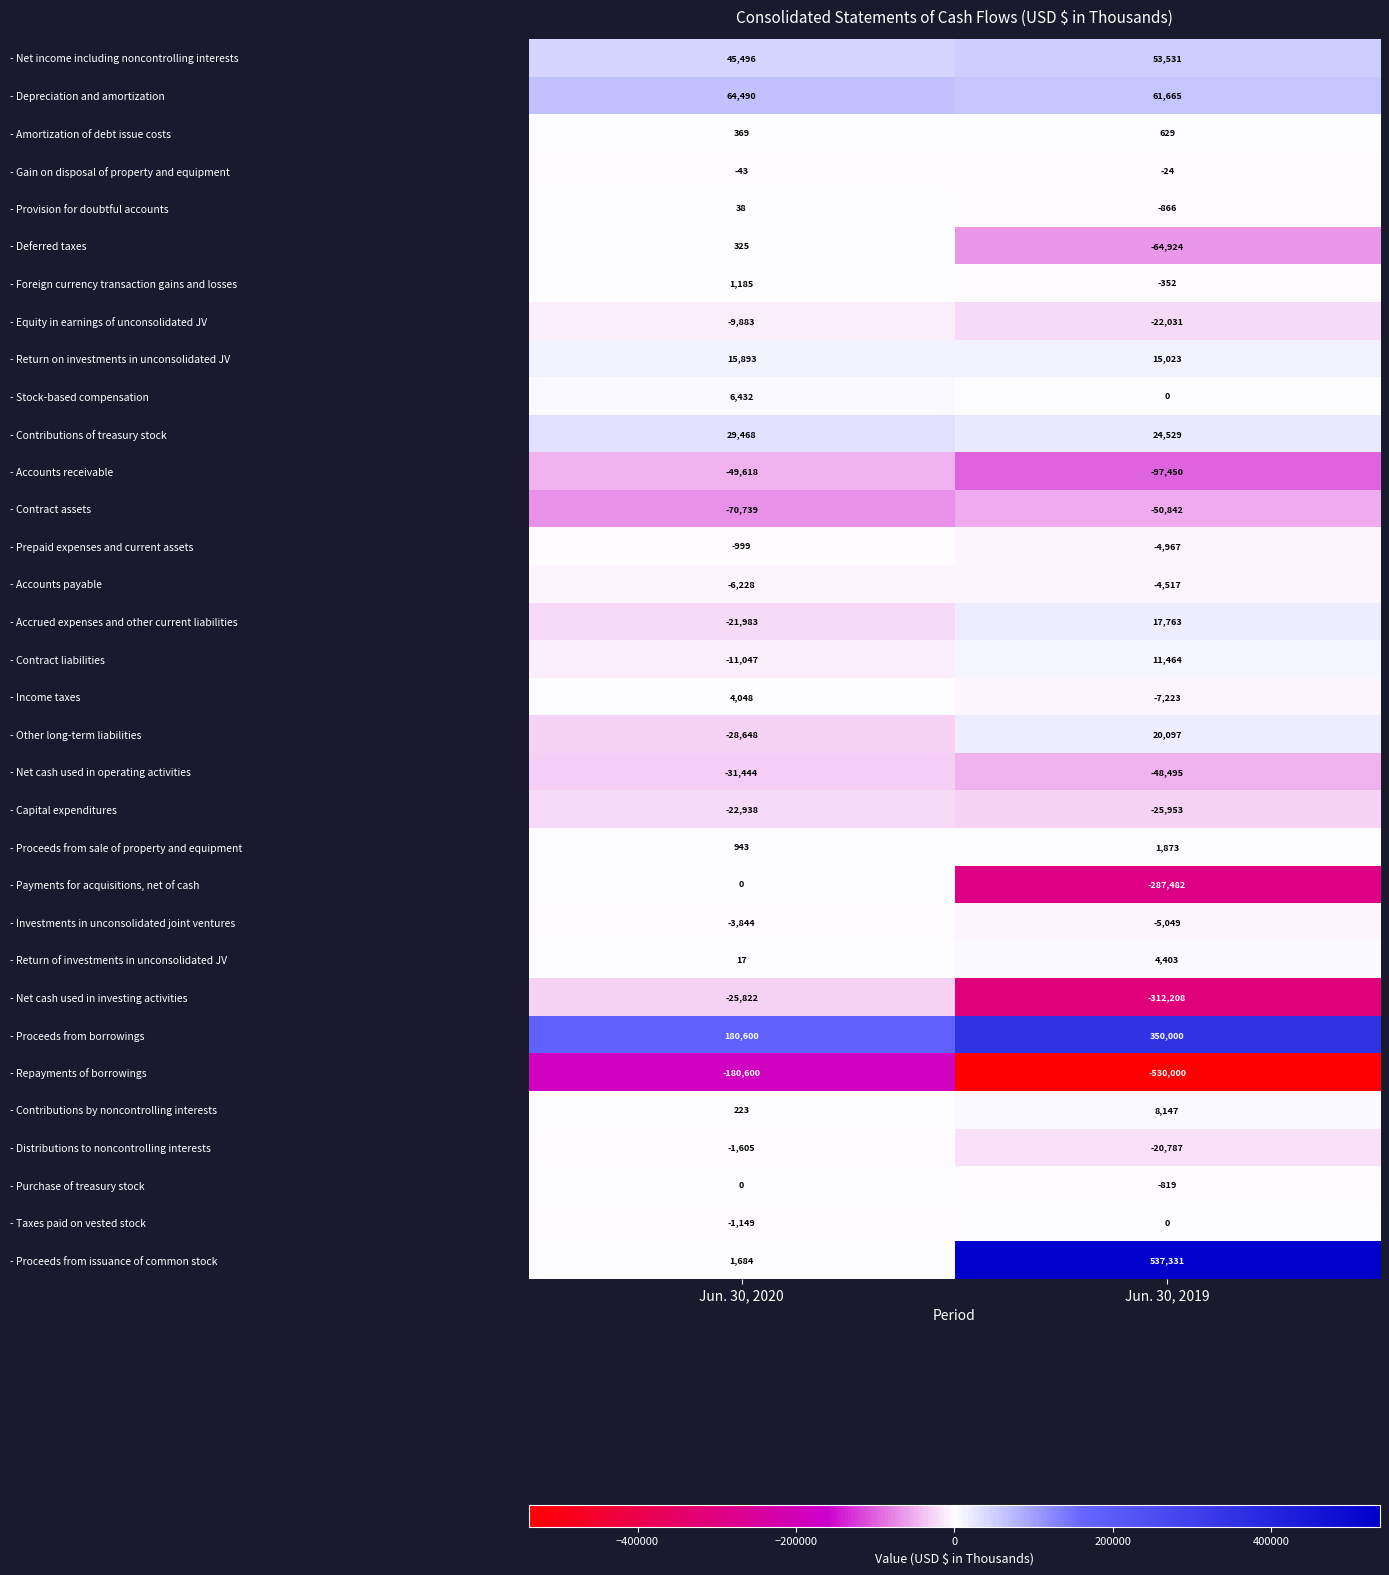

What is the sum of the - Deferred taxes values at Jun. 30, 2019 and Jun. 30, 2020?

-64599